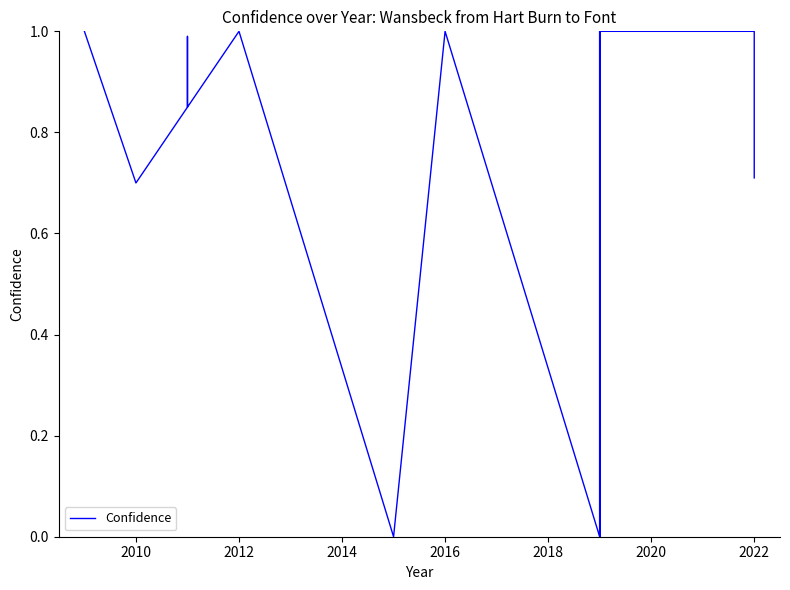

How many interior local valleys (lower than both neighbors) does the data have?

5